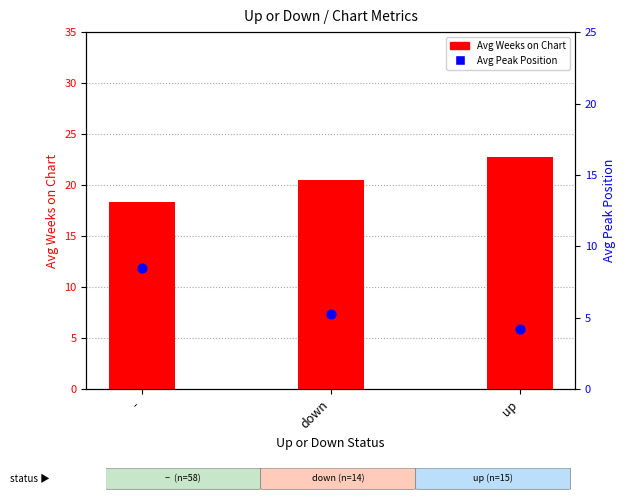

At how many categories does at least one series exceed 8?

3